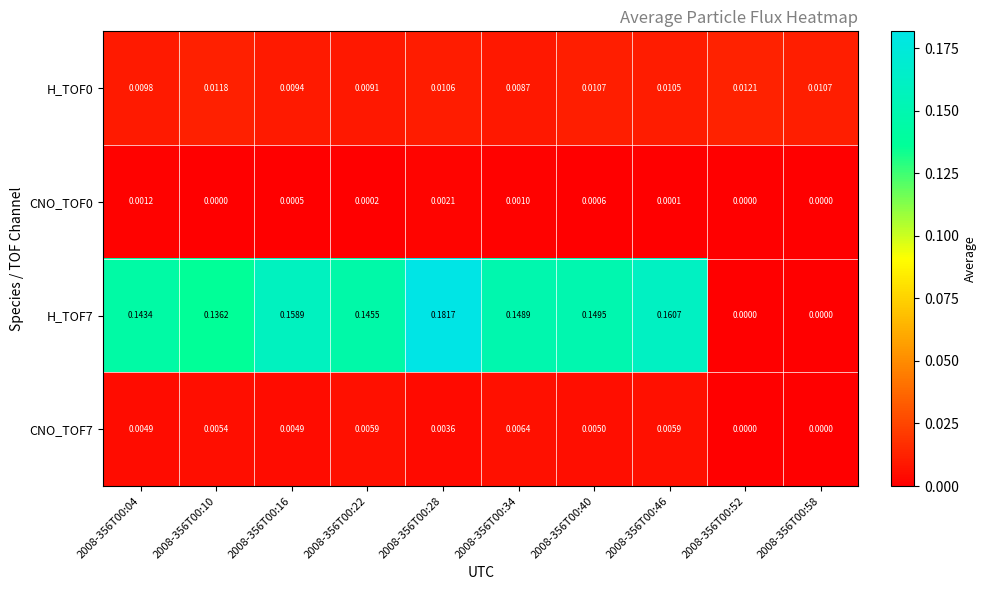

At which category is the sum across all series the highest?

2008-356T00:28